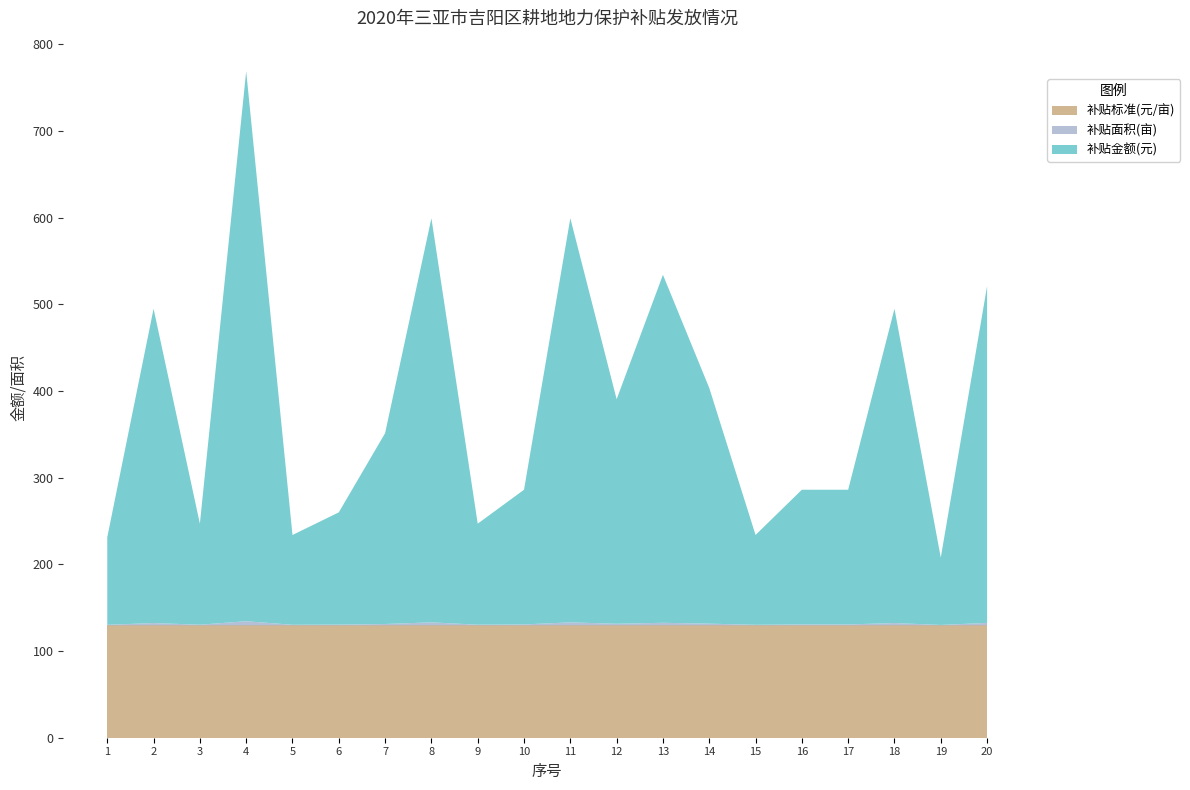

Reading left to right, list all the values displayed in this chart.

补贴面积(亩): 0.8	2.8	0.9	4.9	0.8	1.0	1.7	3.6	0.9	1.2	3.6	2.0	3.1	2.1	0.8	1.2	1.2	2.8	0.6	3.0
补贴金额(元): 101.0	362.6	116.5	634.5	103.6	129.5	220.2	466.2	116.5	155.4	466.2	259.0	401.4	271.9	103.6	155.4	155.4	362.6	77.7	388.5
补贴标准(元/亩): 129.5	129.5	129.5	129.5	129.5	129.5	129.5	129.5	129.5	129.5	129.5	129.5	129.5	129.5	129.5	129.5	129.5	129.5	129.5	129.5